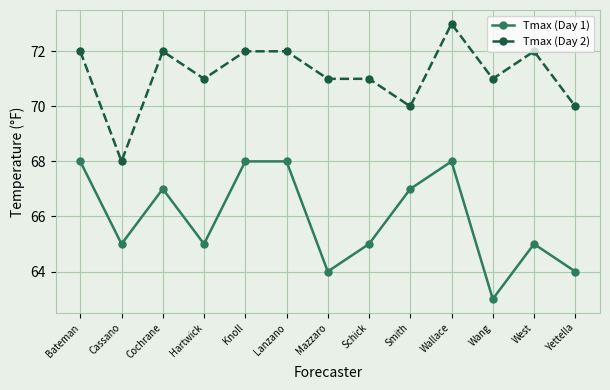

What is the value of the Tmax (Day 1) point at the 4th from the left?

65